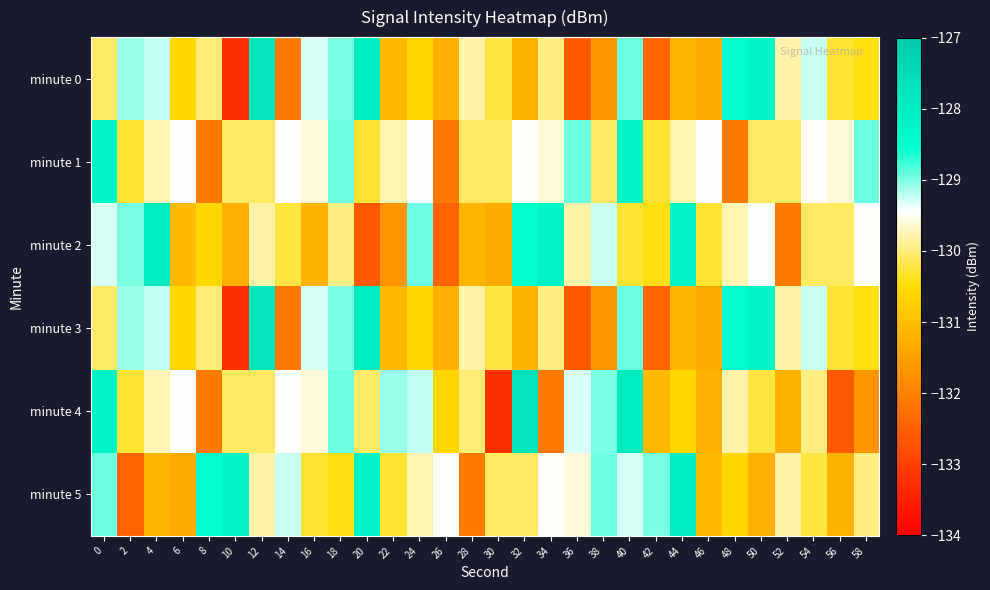

Between 4 and 56, which is larger?

4